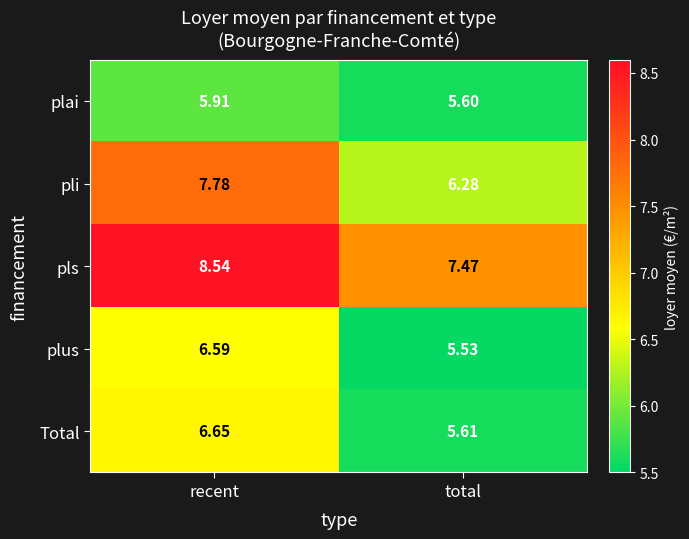

Which series has the largest range (max minus min)?

pli